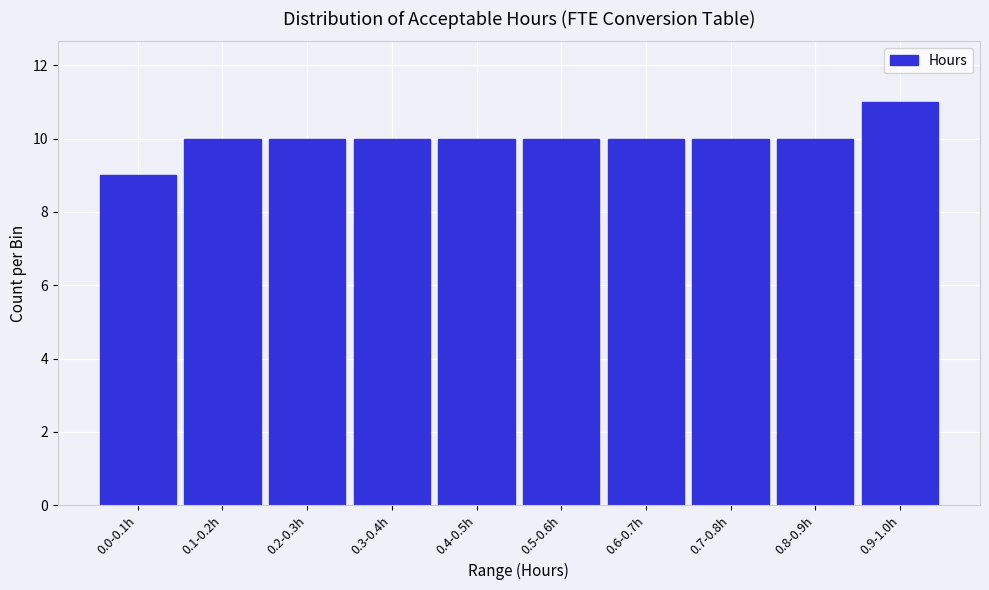

Reading right to left, list all the values displayed in this chart.

0.9-1.0h=11	0.8-0.9h=10	0.7-0.8h=10	0.6-0.7h=10	0.5-0.6h=10	0.4-0.5h=10	0.3-0.4h=10	0.2-0.3h=10	0.1-0.2h=10	0.0-0.1h=9